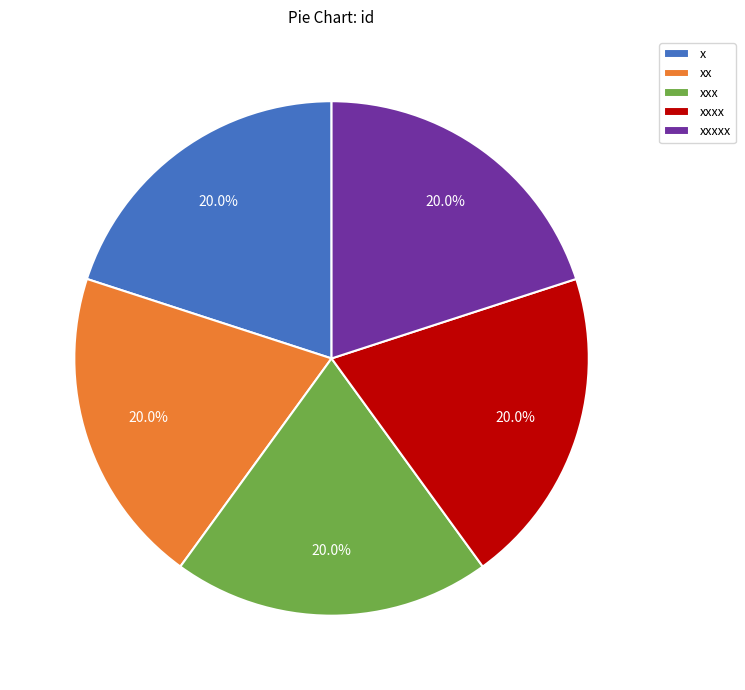

To the nearest percent, what portion does x represent?

20%